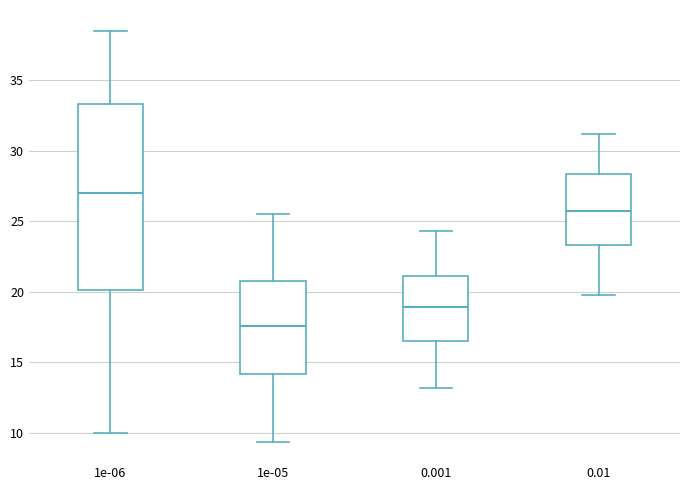

Which box's median line is the highest?

1e-06